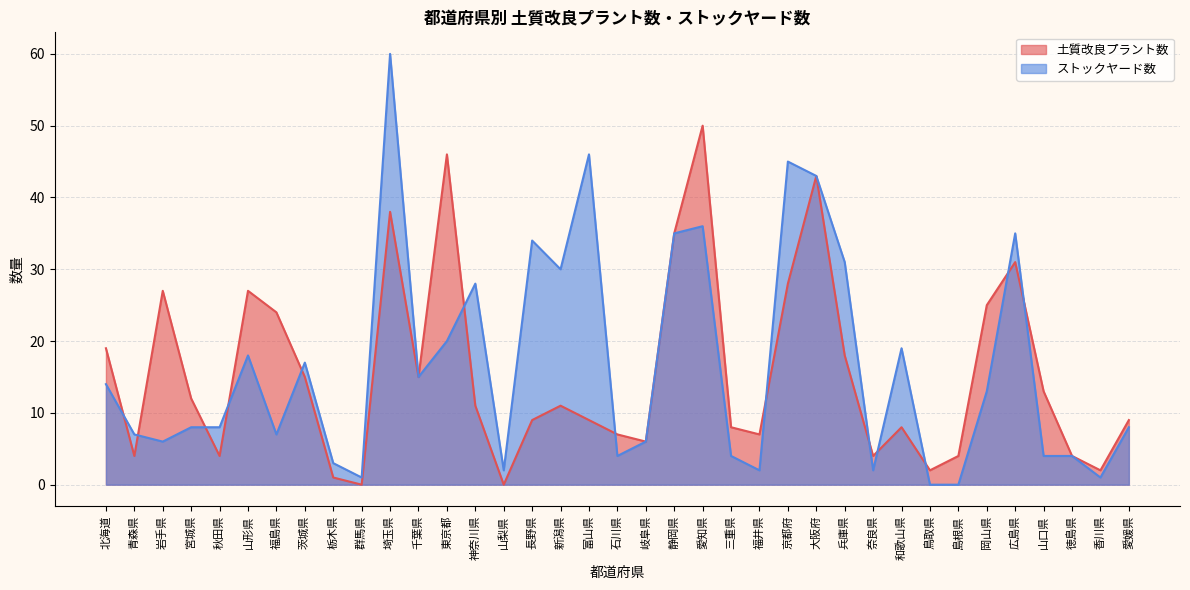

How many values in the 土質改良プラント数 series exceed 11?

17